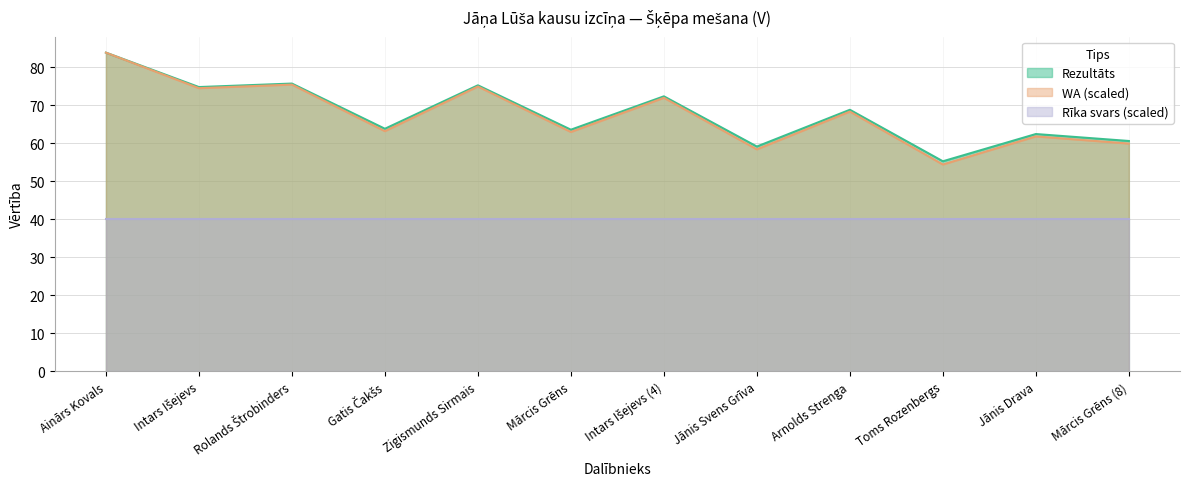

True or false: Rezultāts and WA intersect in this chart.

False